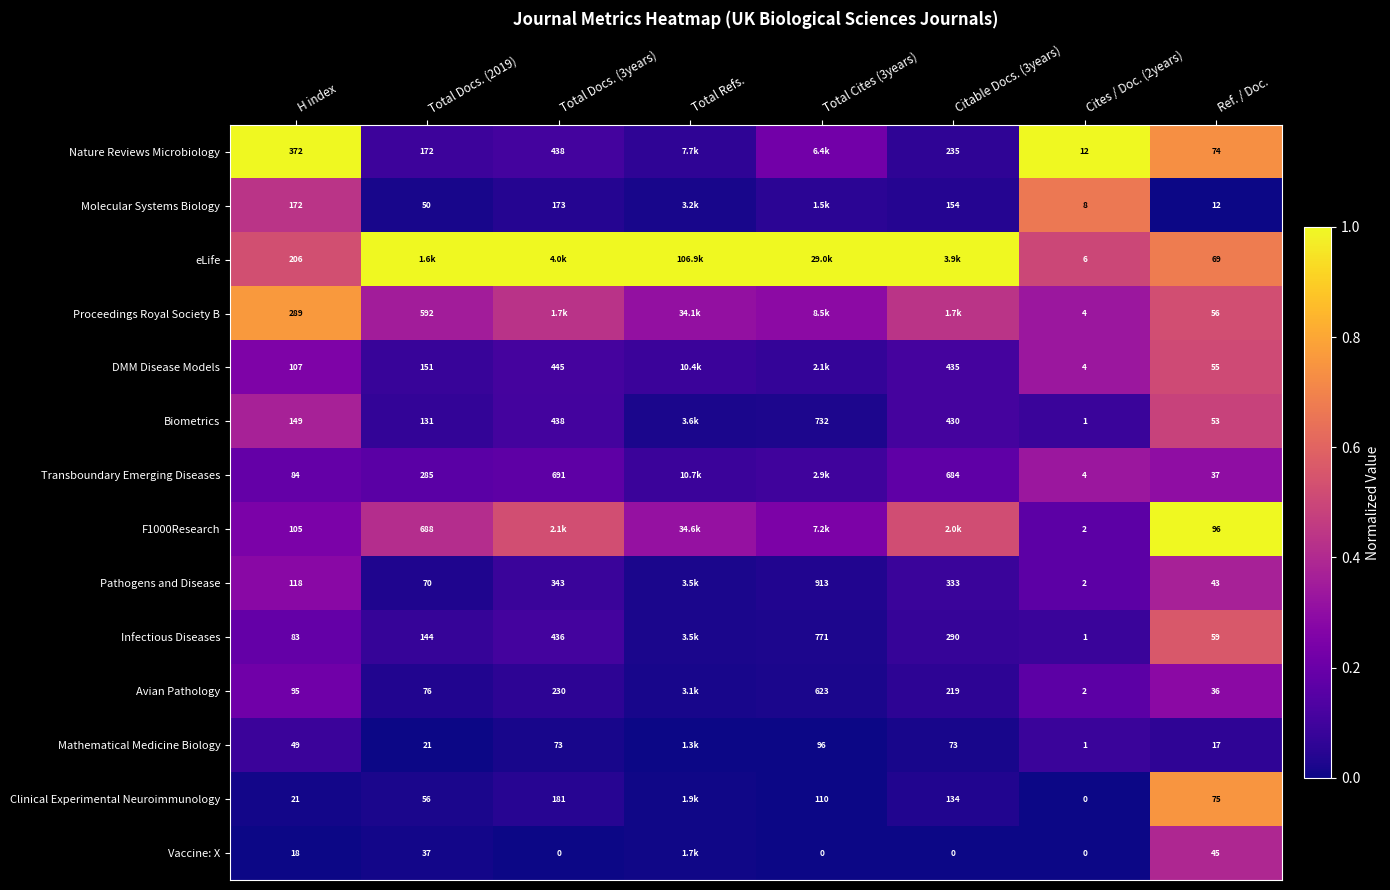

At which label does F1000Research reach its minimum?

Cites / Doc. (2years)